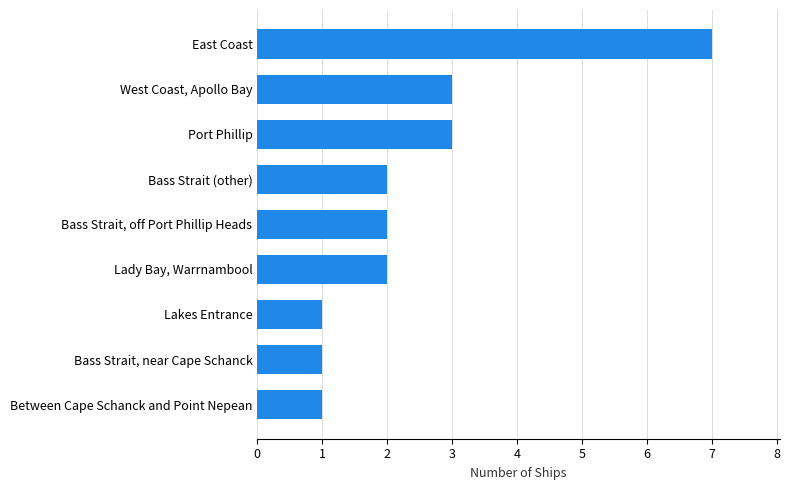

Count the number of categories in the chart.

9